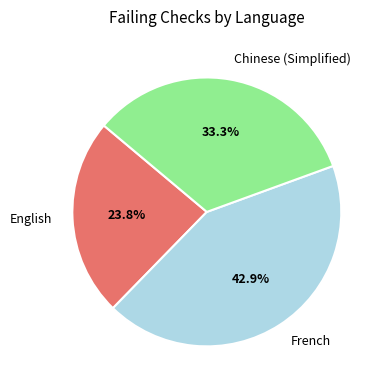

What portion of the pie excludes English?

76.2%